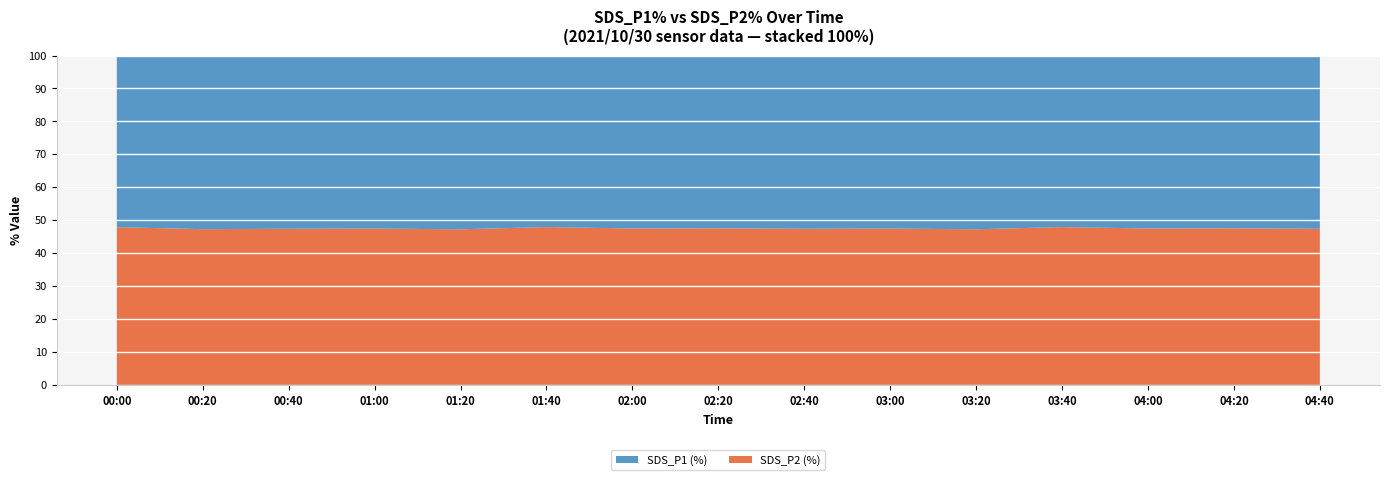

What is the lowest value of the SDS_P2 (%) series?

47.3